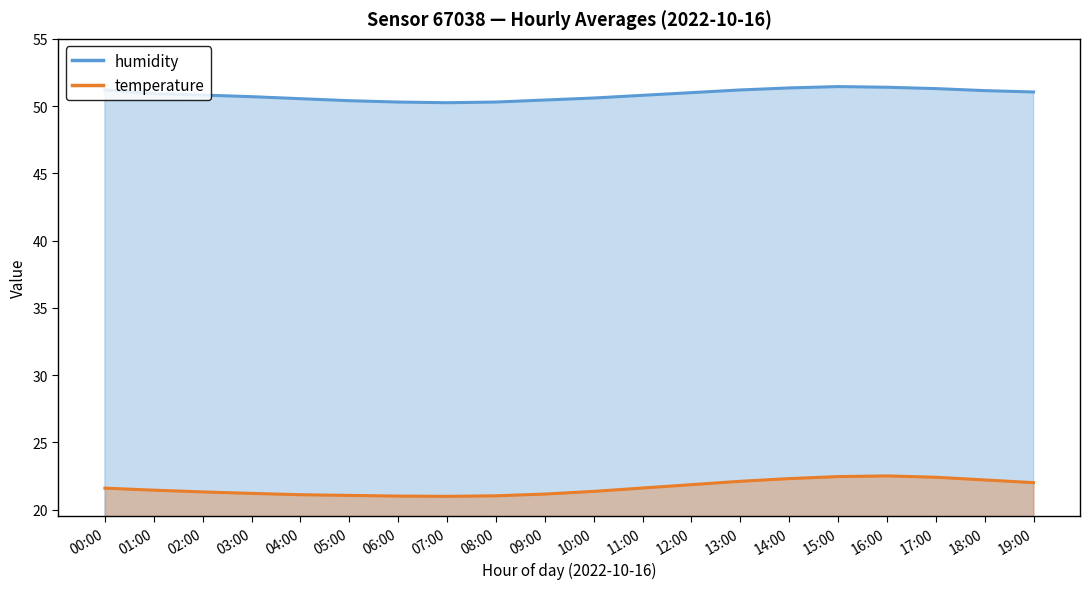

What is the smallest value displayed?

21.0